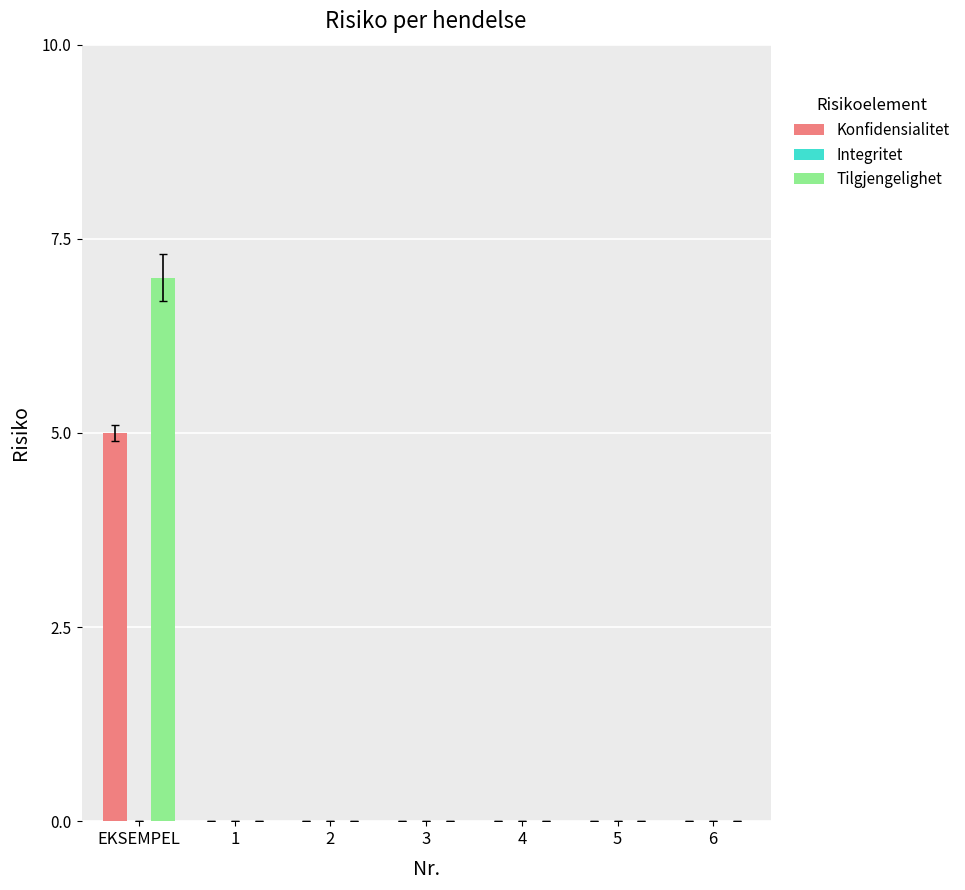

Which series has the largest total across all categories?

Tilgjengelighet